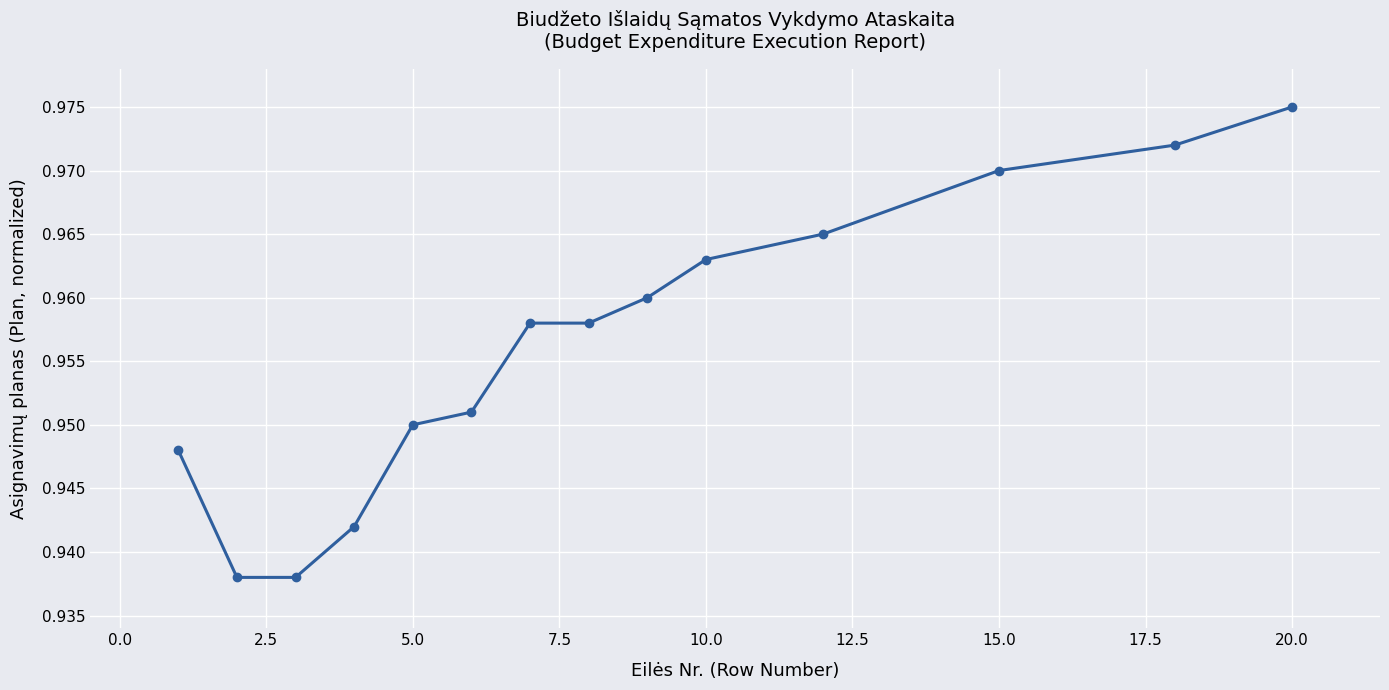

What is the sum of all values?

13.4